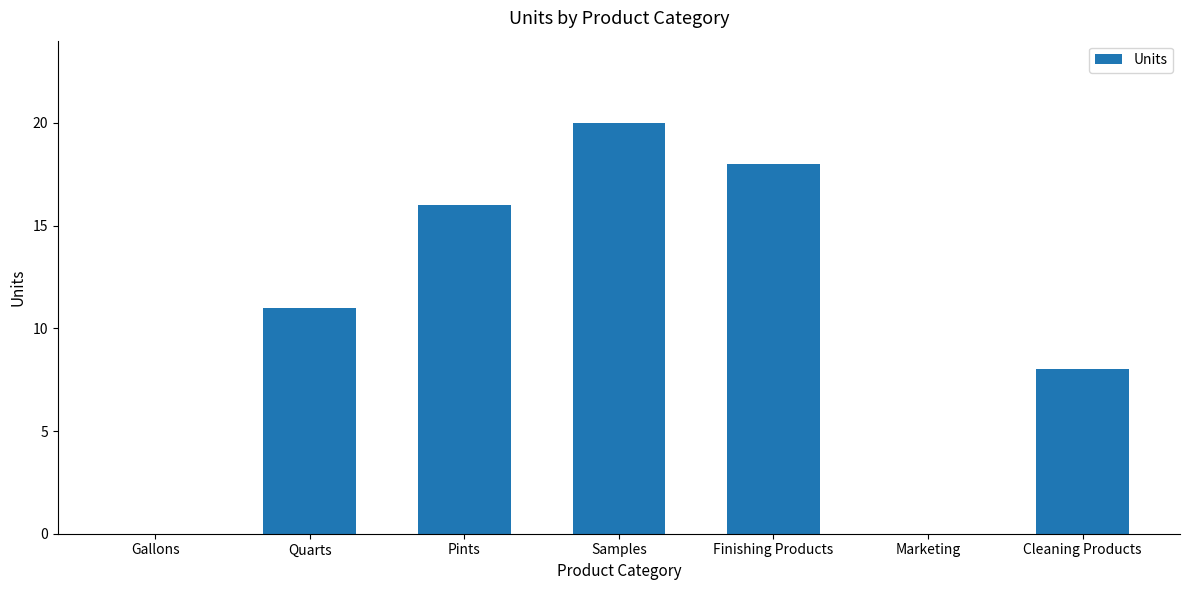

Reading right to left, what are all the values shown in this chart?

8	0	18	20	16	11	0